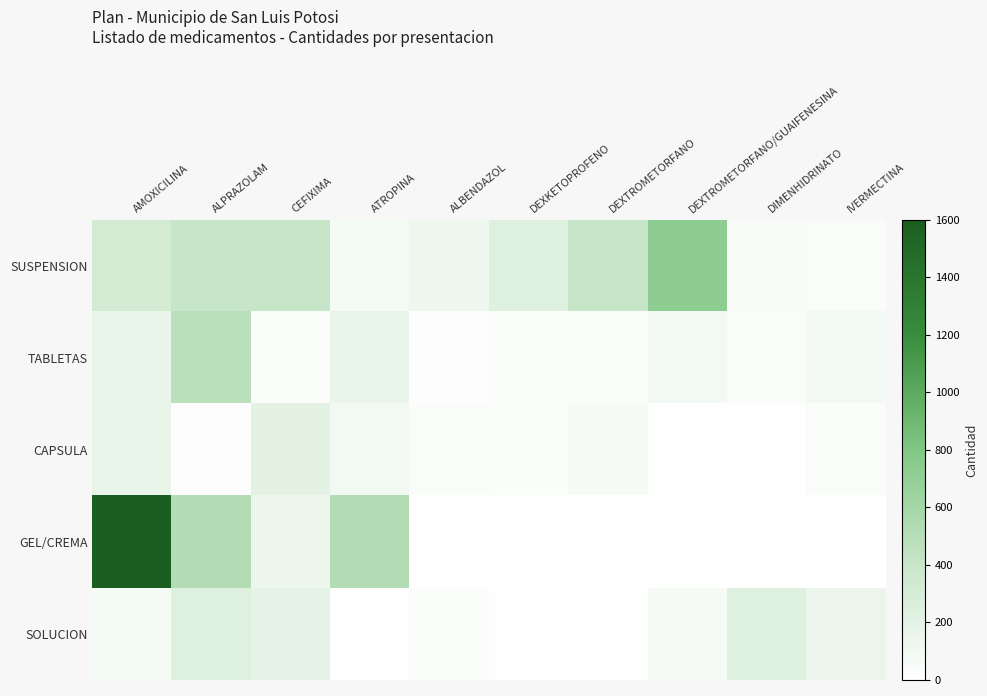

What is the spread (max minus min) of values at CEFIXIMA?

360